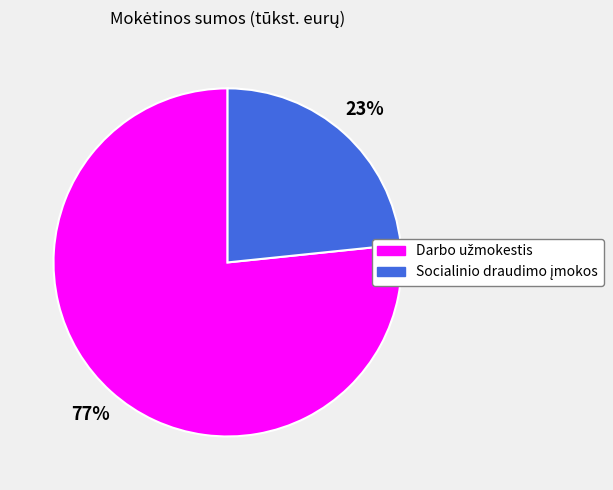

To the nearest percent, what is the average slice percentage?

50%